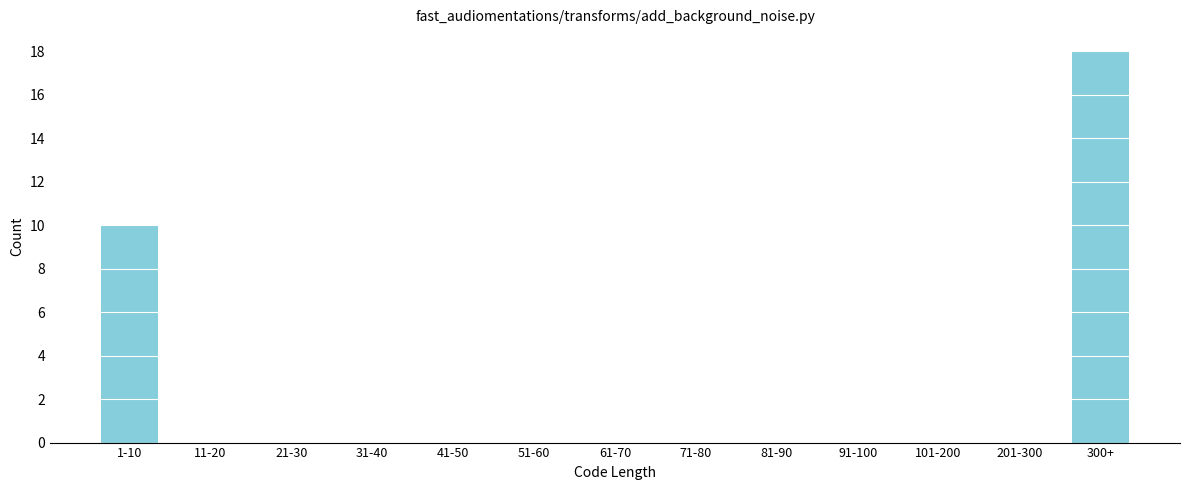

Reading right to left, list all the values displayed in this chart.

300+=18	201-300=0	101-200=0	91-100=0	81-90=0	71-80=0	61-70=0	51-60=0	41-50=0	31-40=0	21-30=0	11-20=0	1-10=10